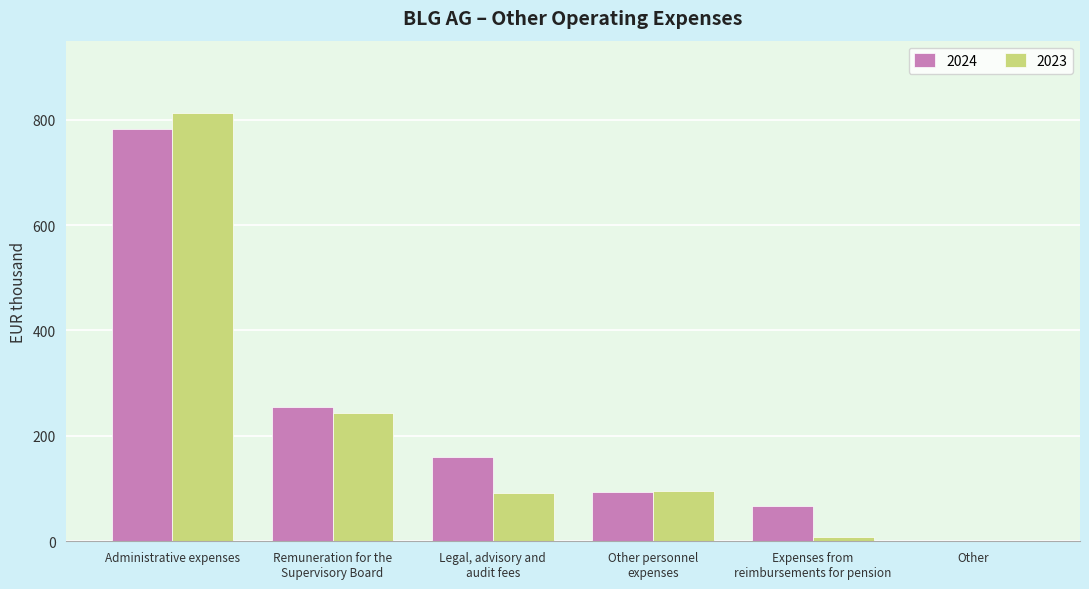

What are all the series names shown in the legend?

2024, 2023